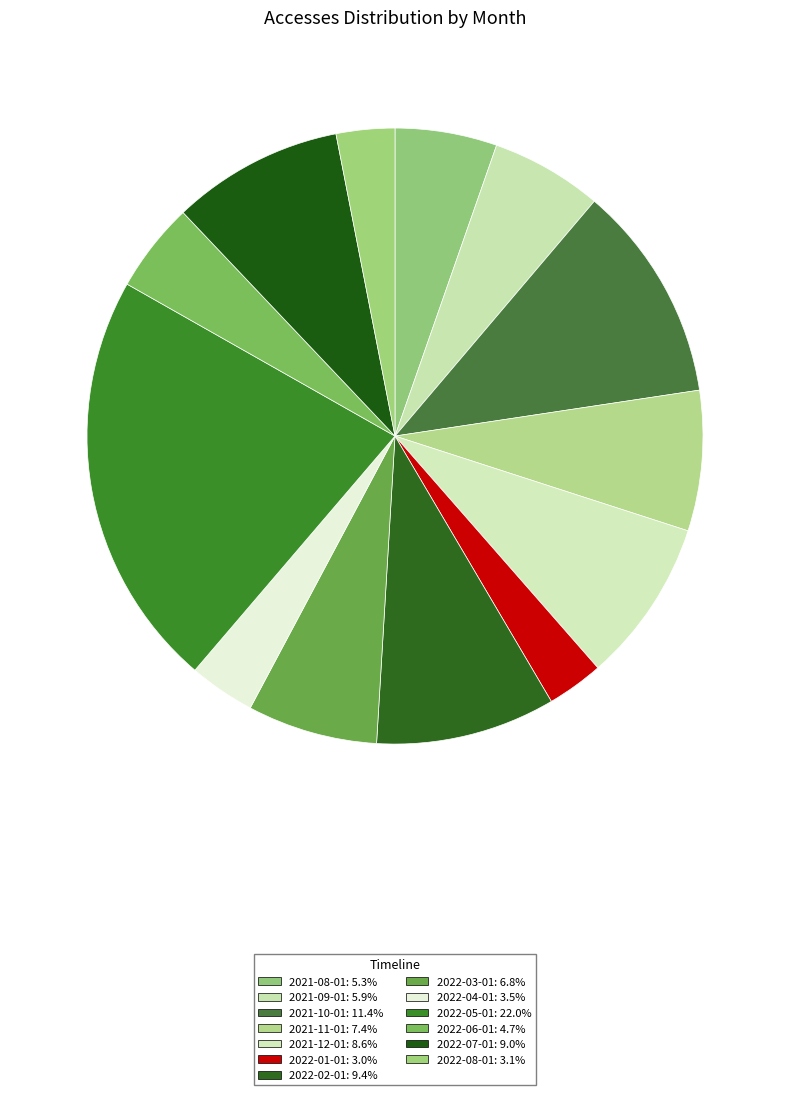

Count the number of slices in the pie.

13